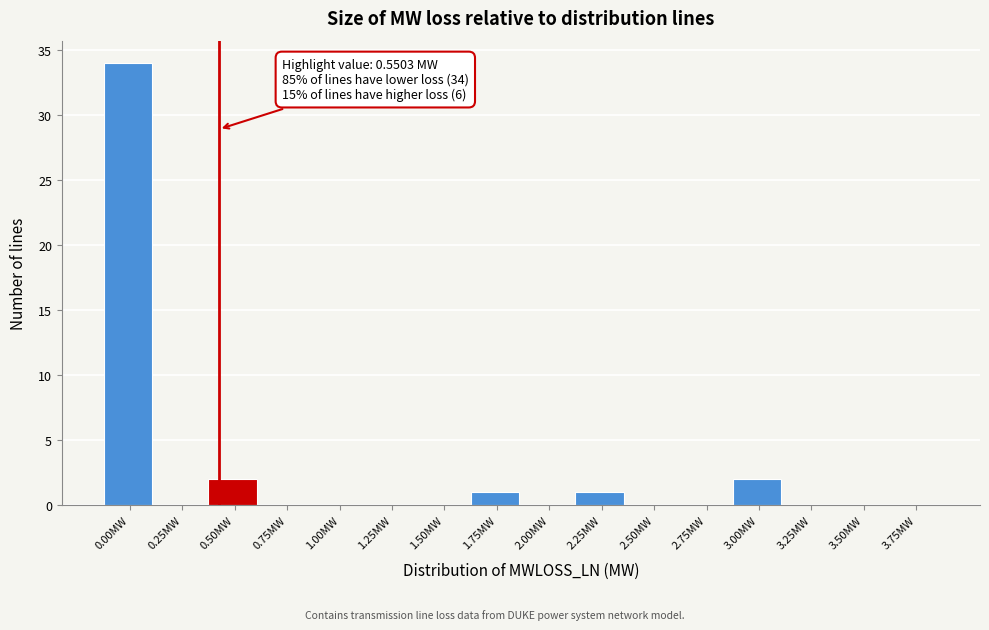

Reading left to right, extract all data points from this chart.

0.00MW=34	0.25MW=0	0.50MW=2	0.75MW=0	1.00MW=0	1.25MW=0	1.50MW=0	1.75MW=1	2.00MW=0	2.25MW=1	2.50MW=0	2.75MW=0	3.00MW=2	3.25MW=0	3.50MW=0	3.75MW=0